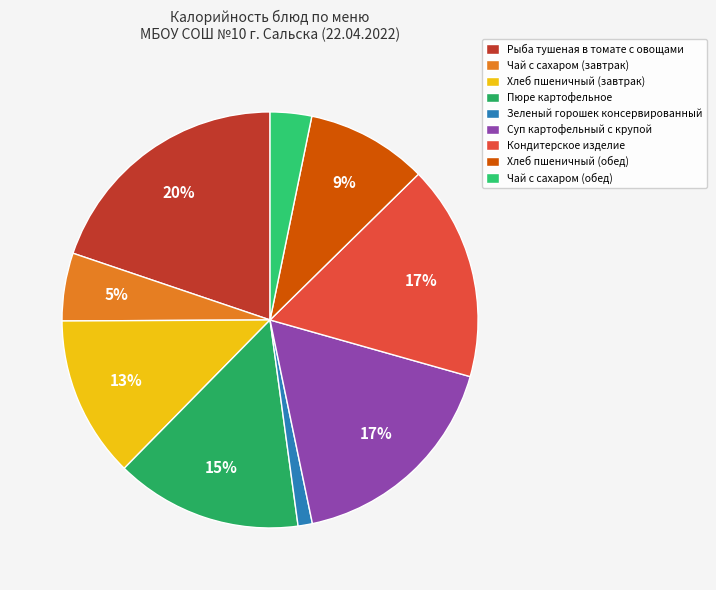

How many segments does this pie chart have?

9